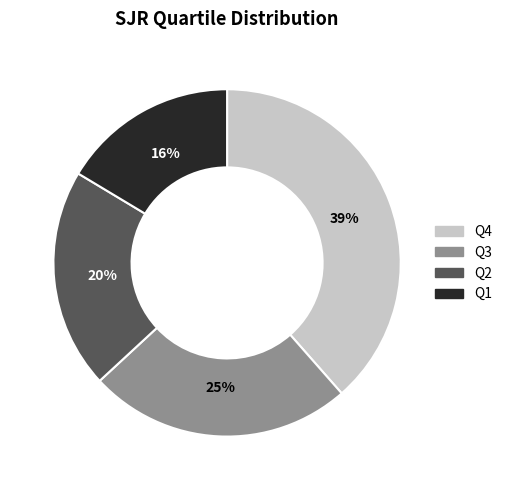

How many slices are in this pie chart?

4